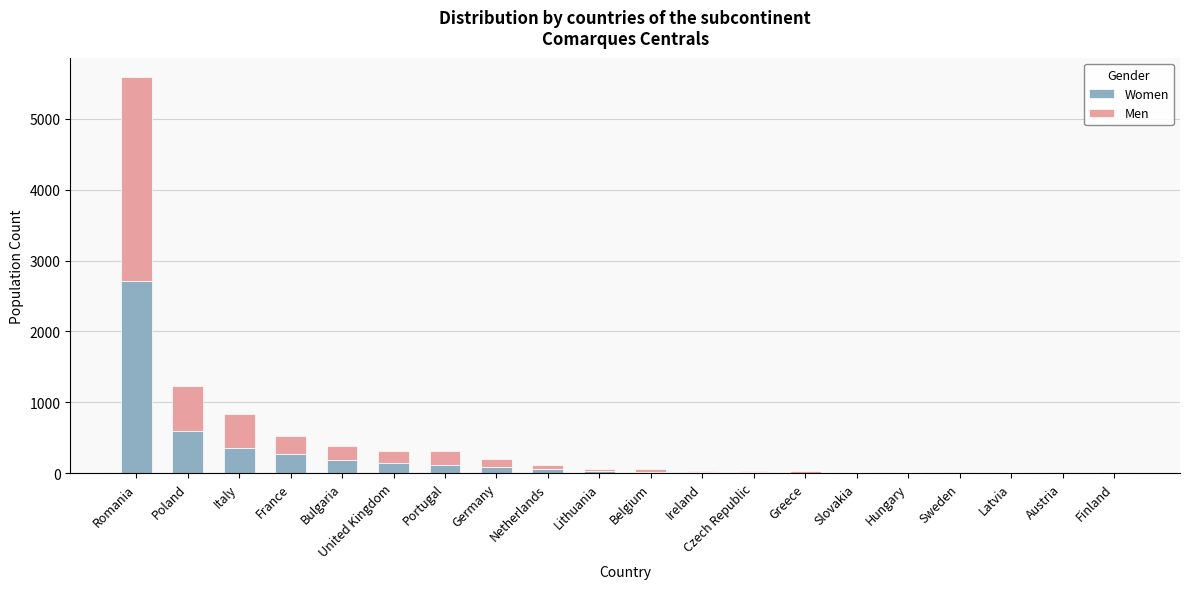

At which category is the sum across all series the highest?

Romania